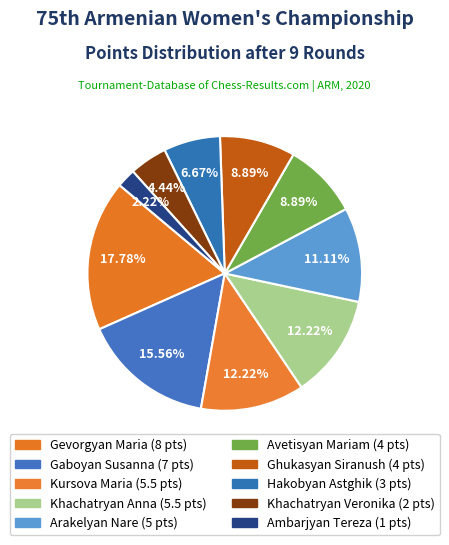

Count the number of slices in the pie.

10